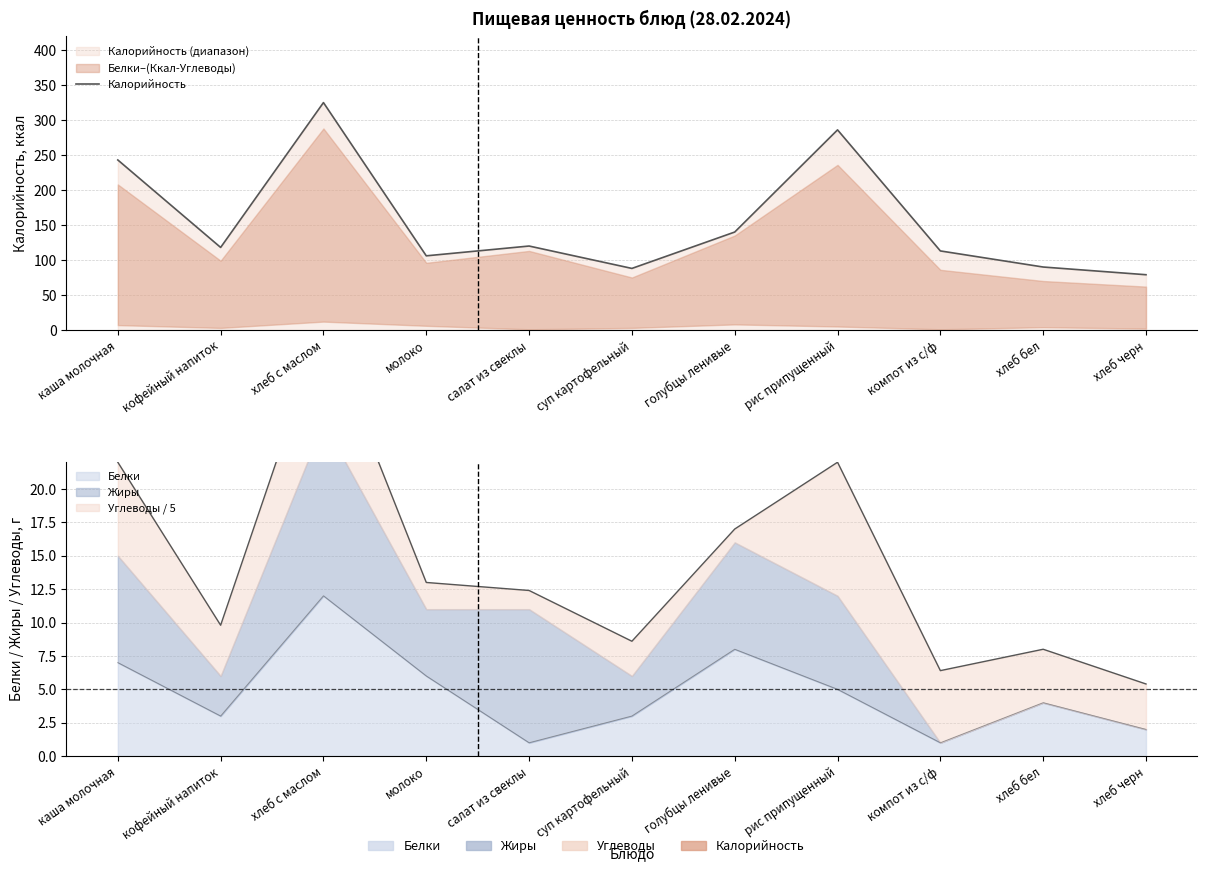

Reading right to left, list all the values displayed in this chart.

79	90	113	286	140	88	120	106	325	118	243